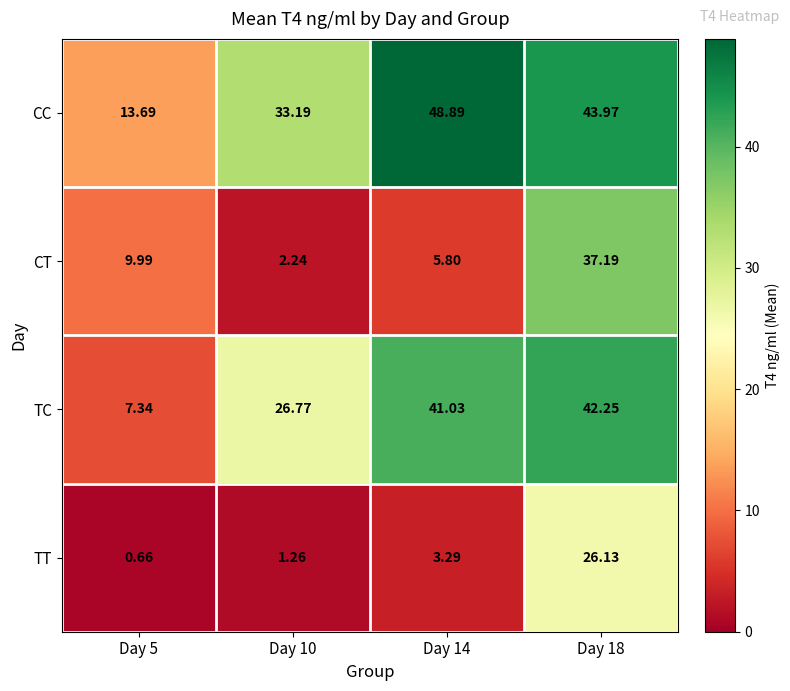

Between Day 14 and Day 18, which series saw the biggest shift?

CT